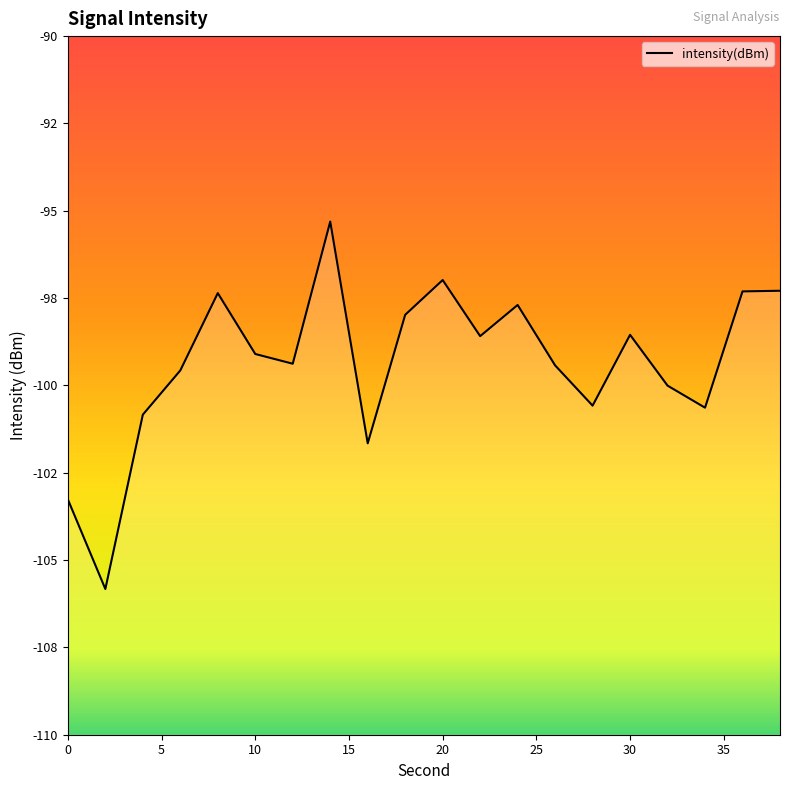

What is the smallest value displayed?

-105.8